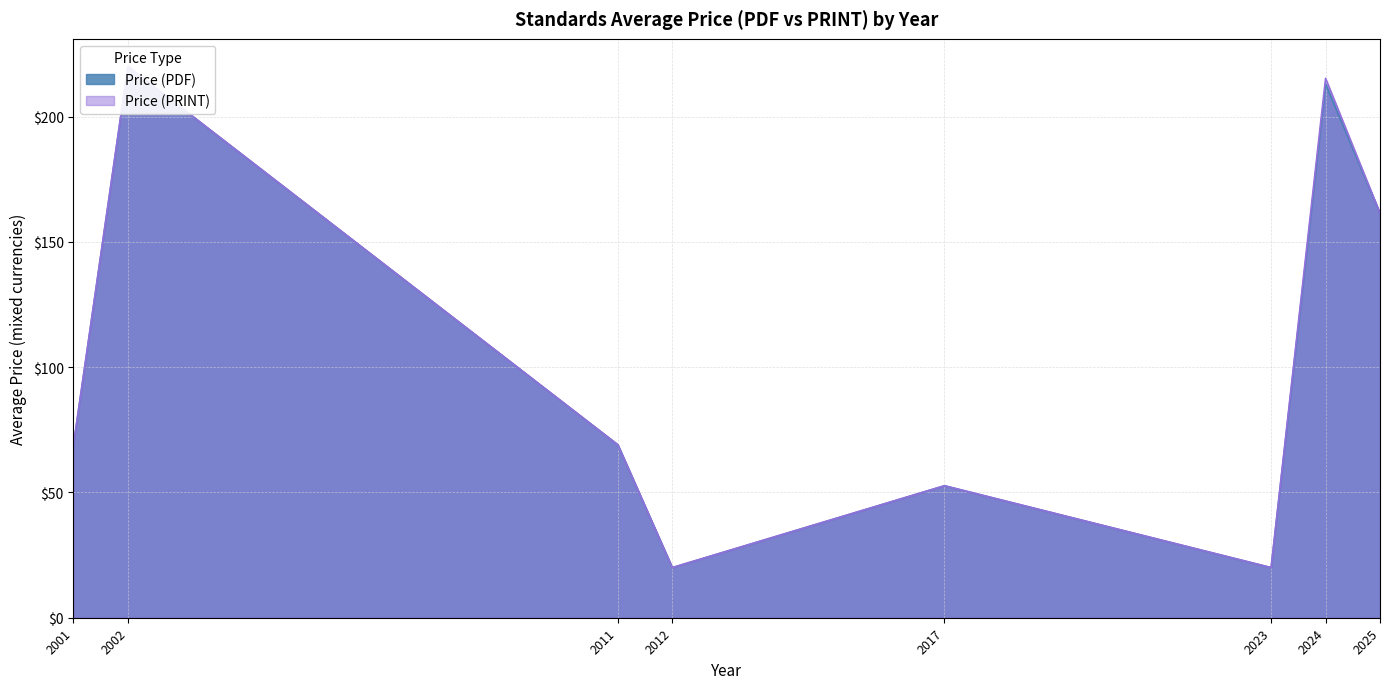

Which has a higher value, 2011 or 2025?

2025